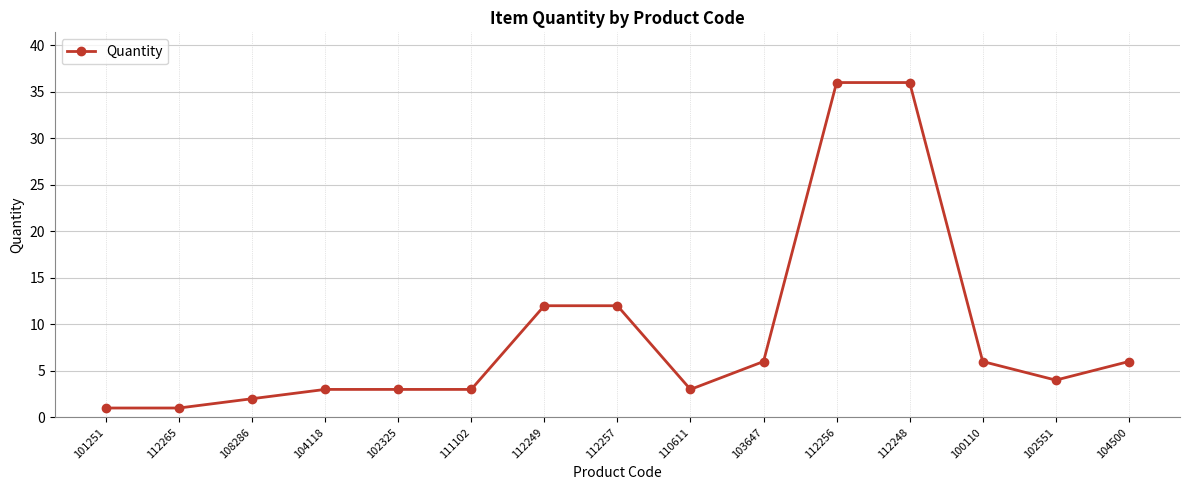

What is the ratio of the value at 103647 to the value at 112256?

0.2